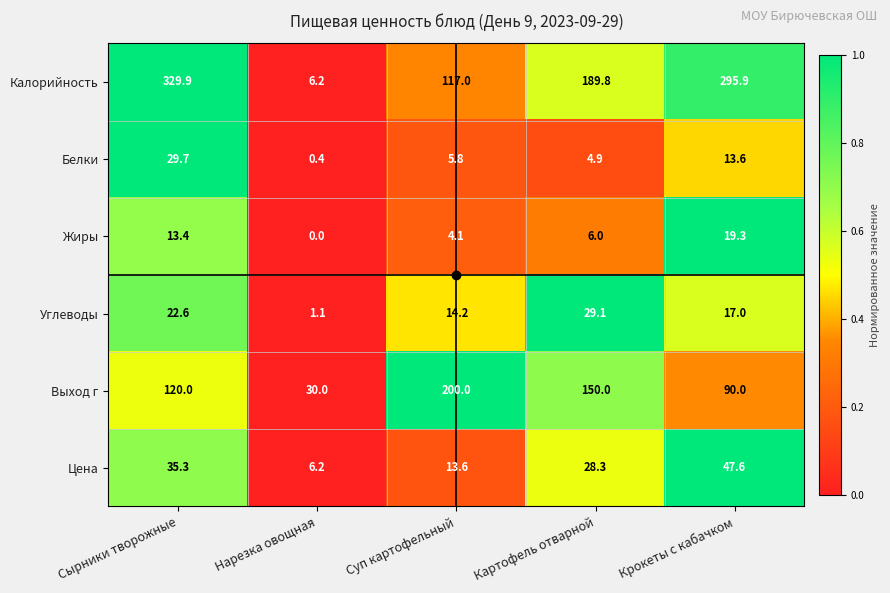

Rank the series by their maximum value, from highest to lowest.

Калорийность, Выход г, Цена, Белки, Углеводы, Жиры